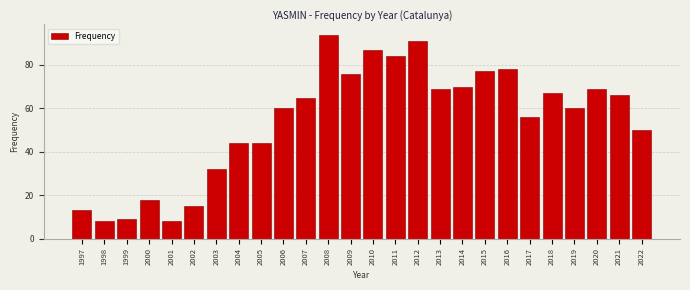

Reading left to right, list all the values displayed in this chart.

1997=13	1998=8	1999=9	2000=18	2001=8	2002=15	2003=32	2004=44	2005=44	2006=60	2007=65	2008=94	2009=76	2010=87	2011=84	2012=91	2013=69	2014=70	2015=77	2016=78	2017=56	2018=67	2019=60	2020=69	2021=66	2022=50